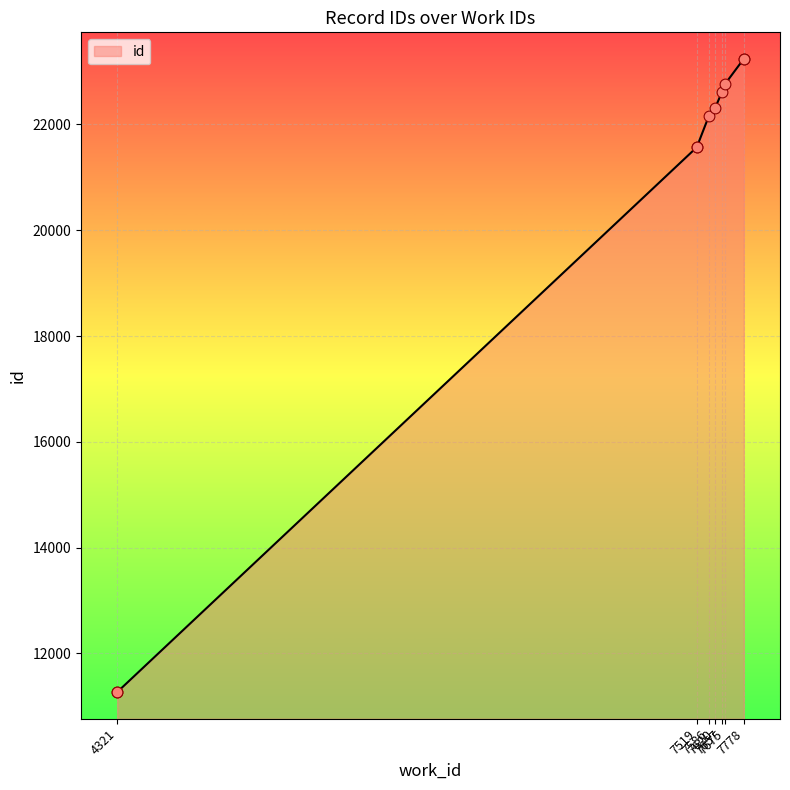

What is the change in value from 7519 to 7778?

+1672